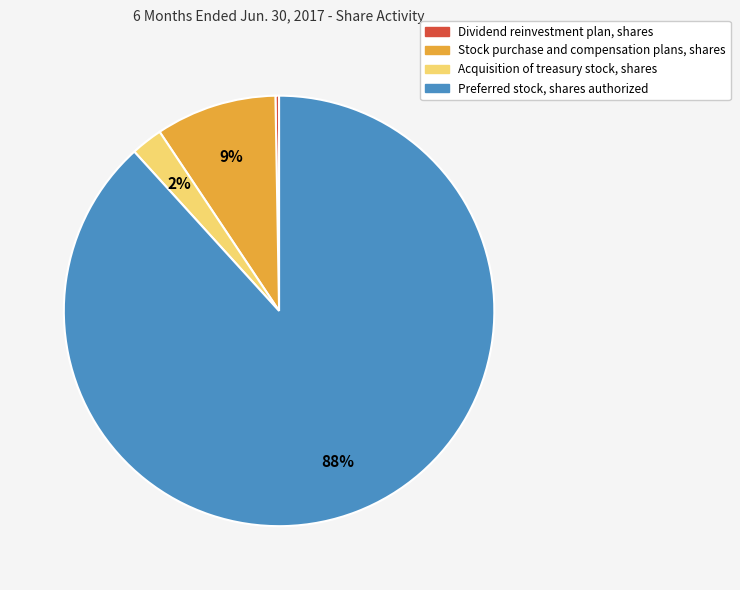

Is there a majority slice in this chart?

Yes